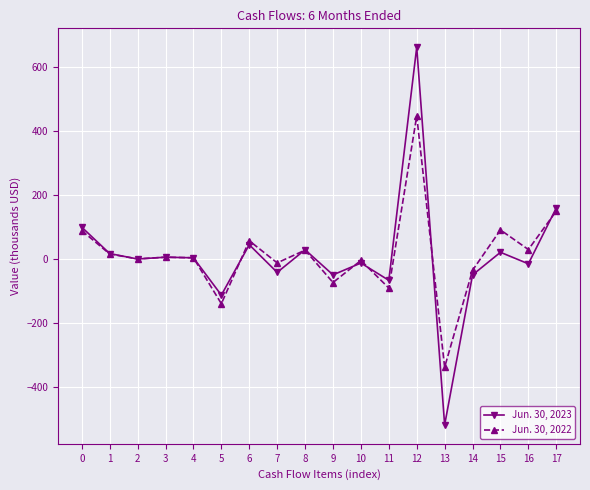

Rank the series at 8 from highest to lowest value.

Jun. 30, 2023, Jun. 30, 2022